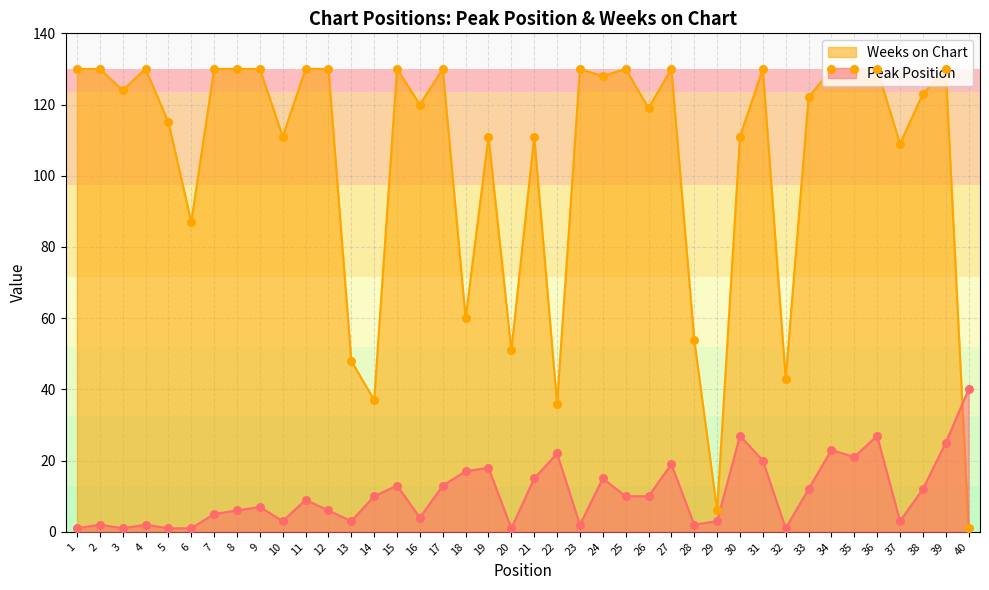

Which series reaches the minimum Y coordinate?

Peak Position